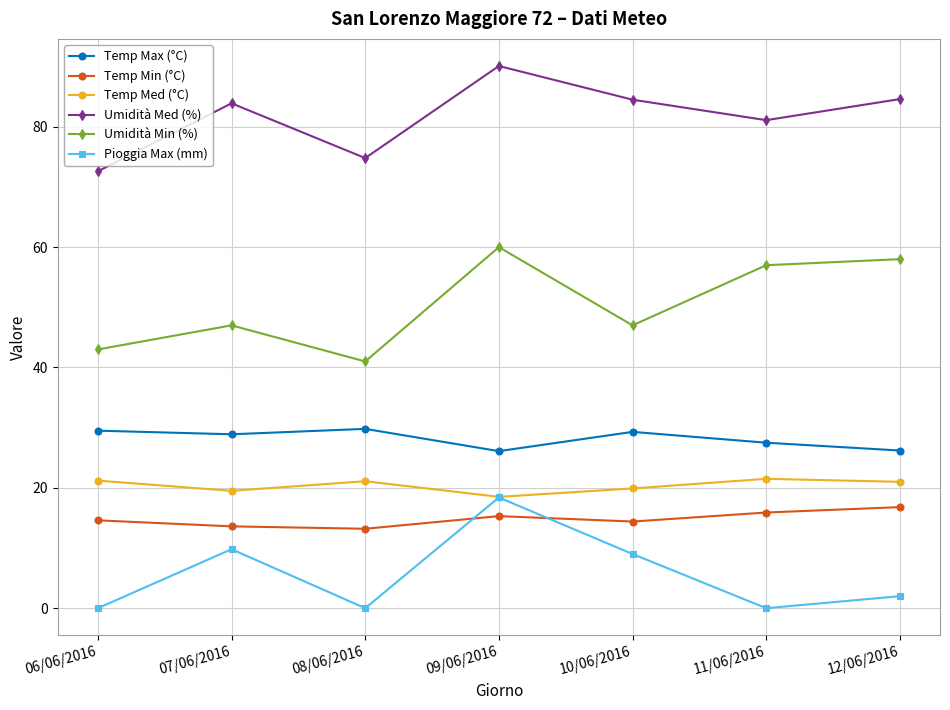

At 12/06/2016, list the series in order from smallest to largest.

Pioggia Max (mm), Temp Min (°C), Temp Med (°C), Temp Max (°C), Umidità Min (%), Umidità Med (%)